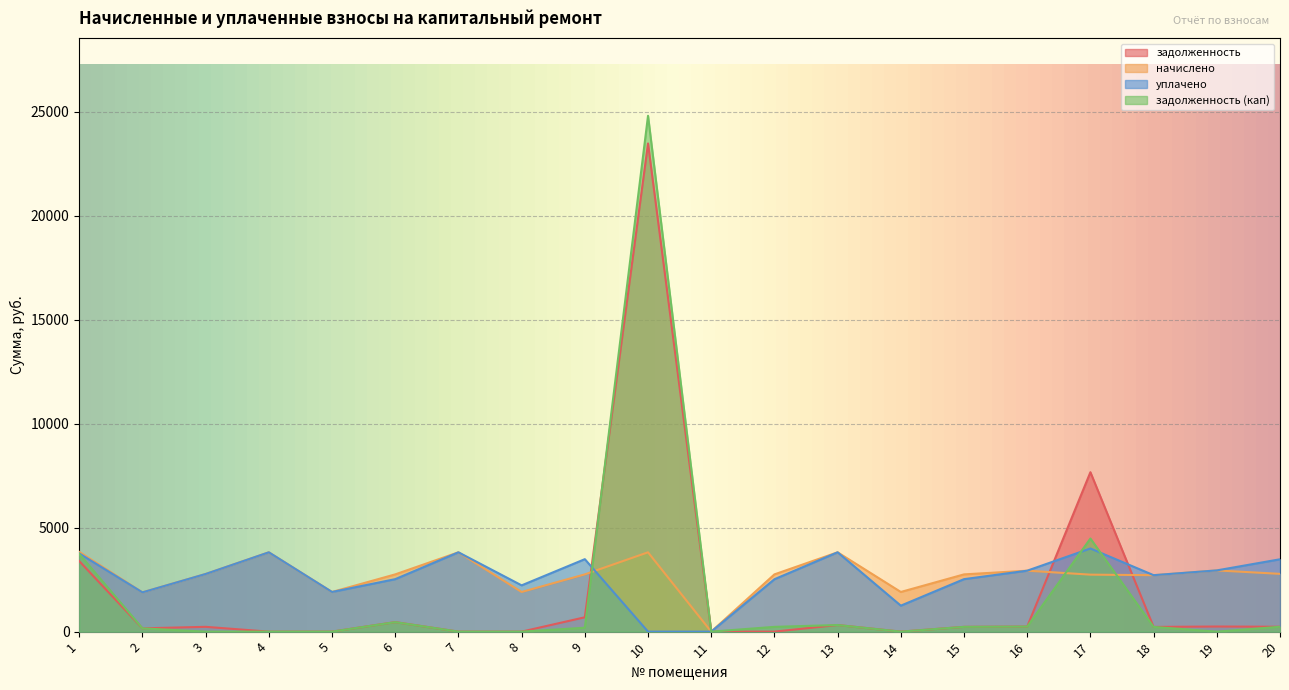

Which series has the widest spread of values?

задолженность (кап)